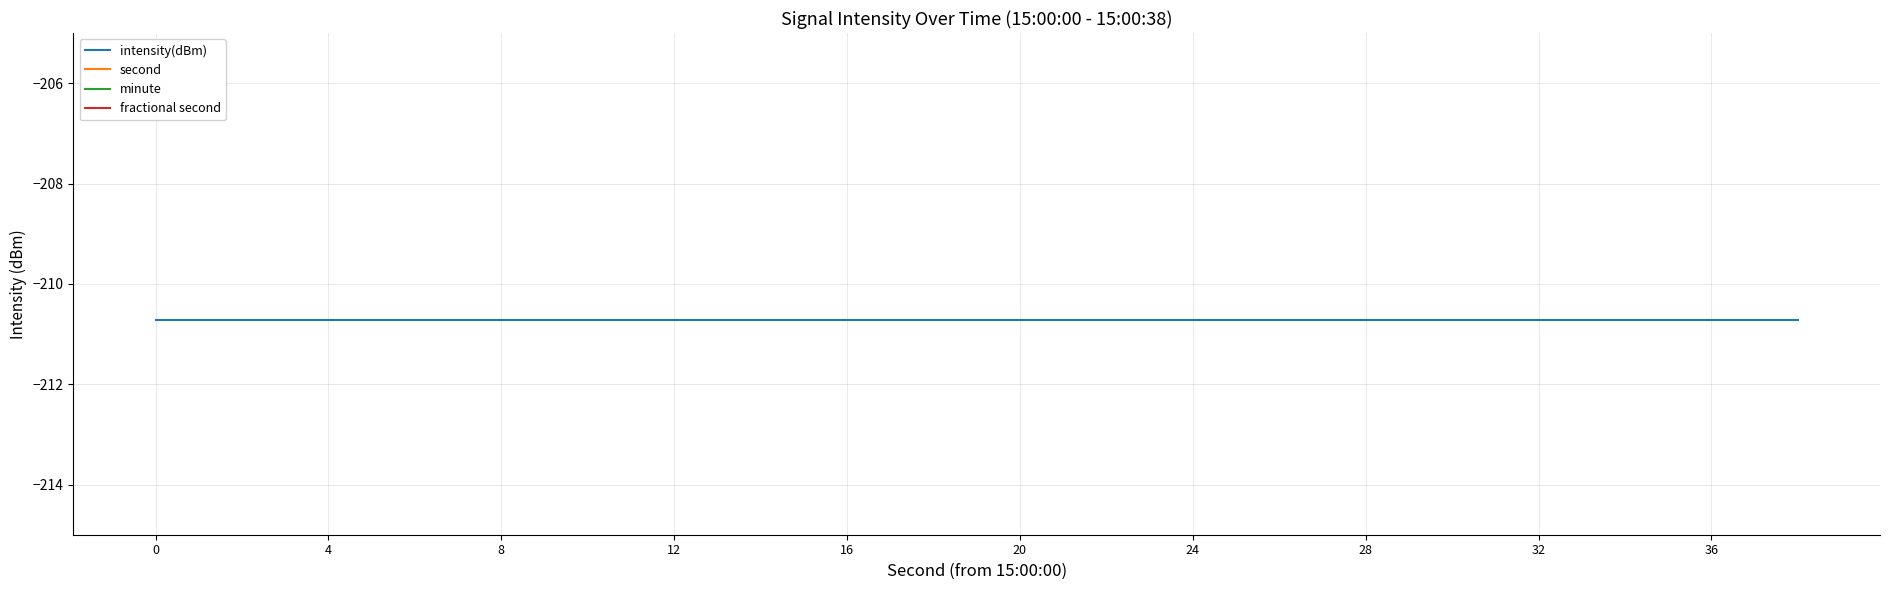

At which category is the sum across all series the highest?

19